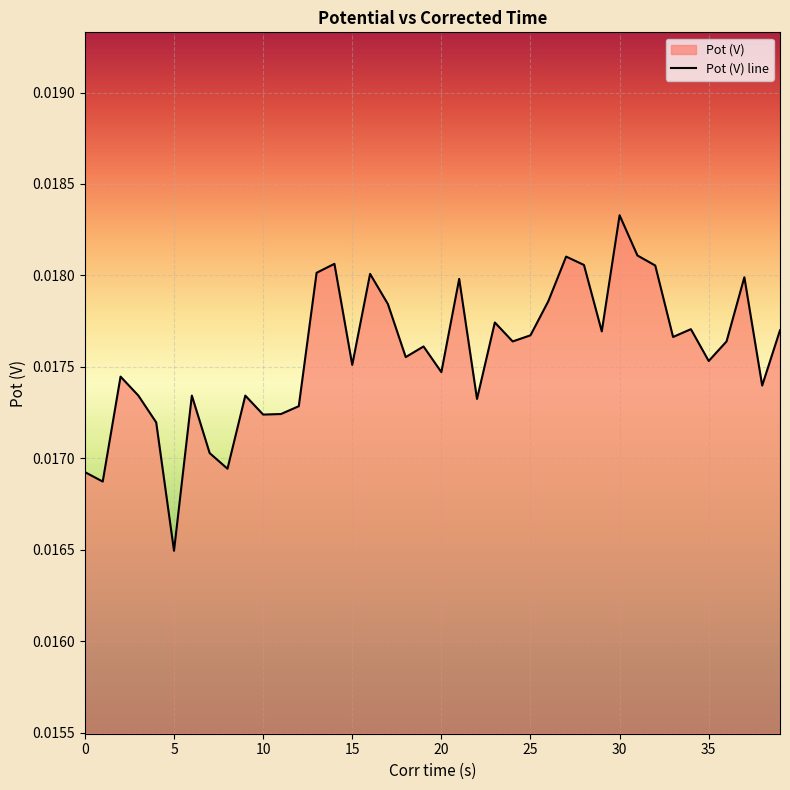

At which category does the chart reach its minimum across all series?

5